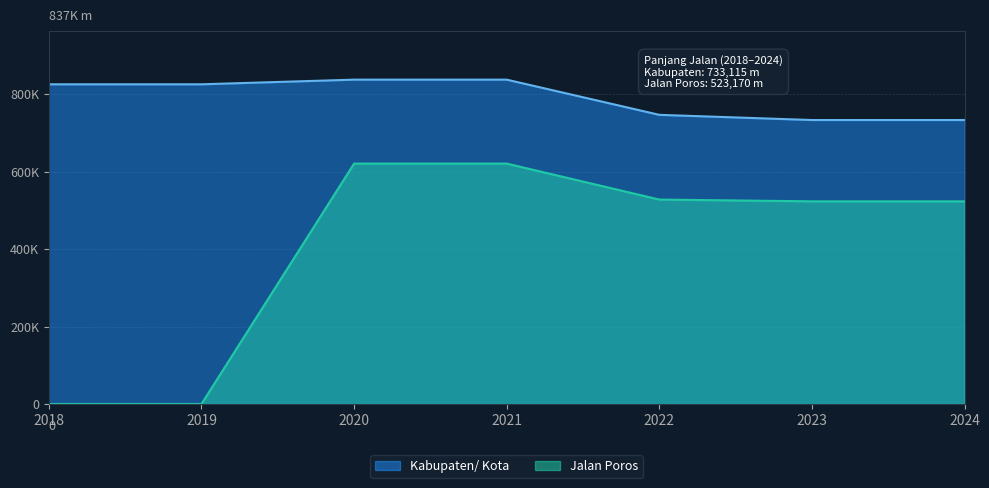

What is the value of the Jalan Poros point at the 5th from the left?

527770